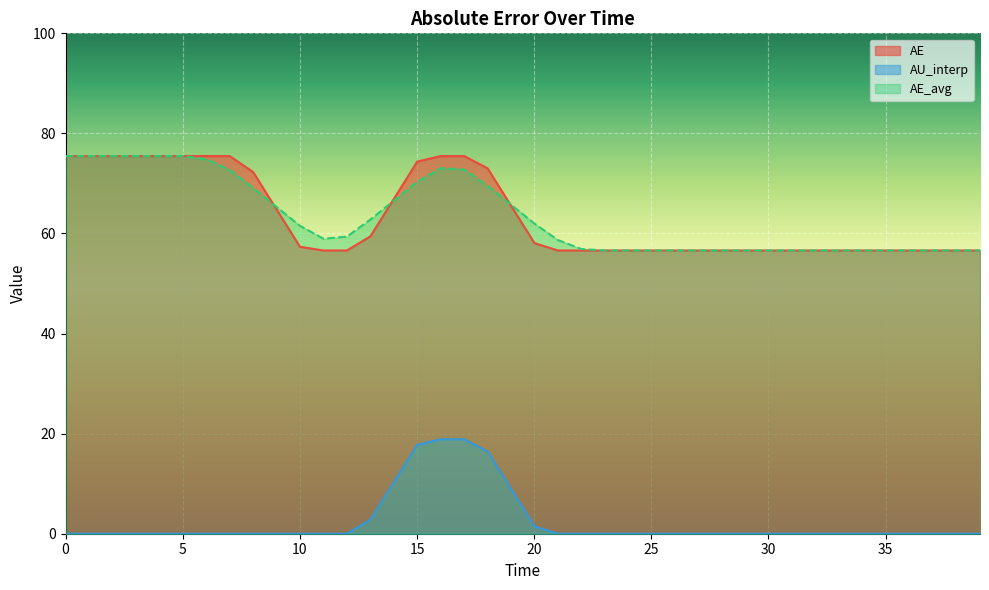

Which series has the largest range (max minus min)?

AE